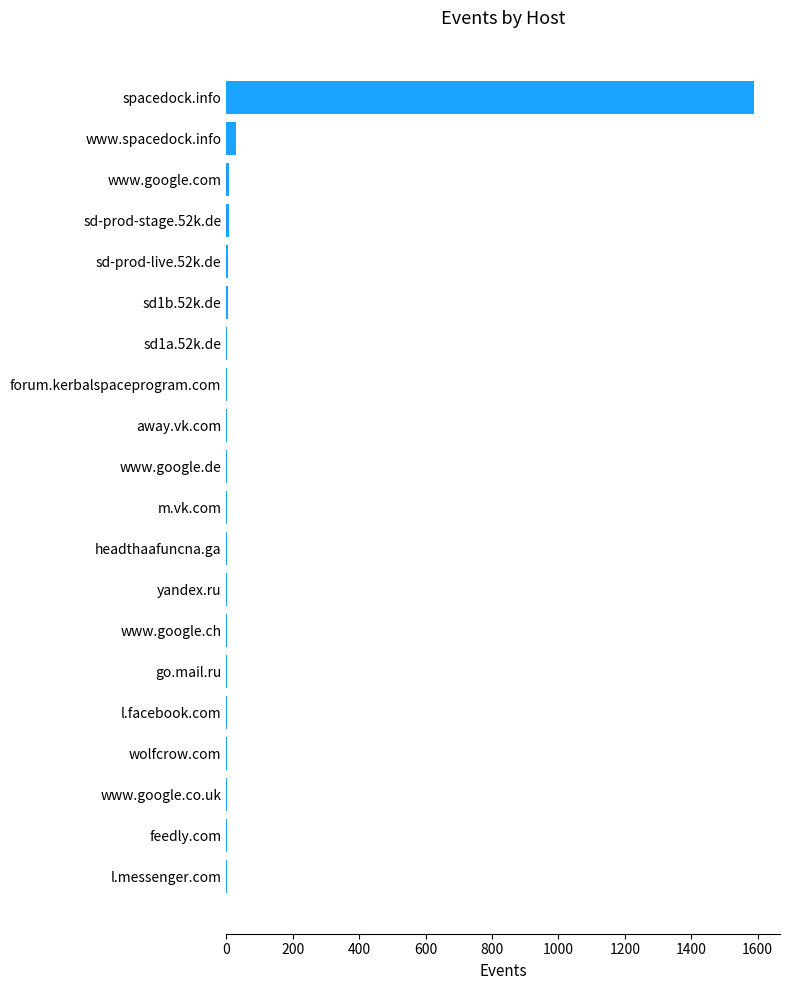

What is the greatest value displayed?

1588